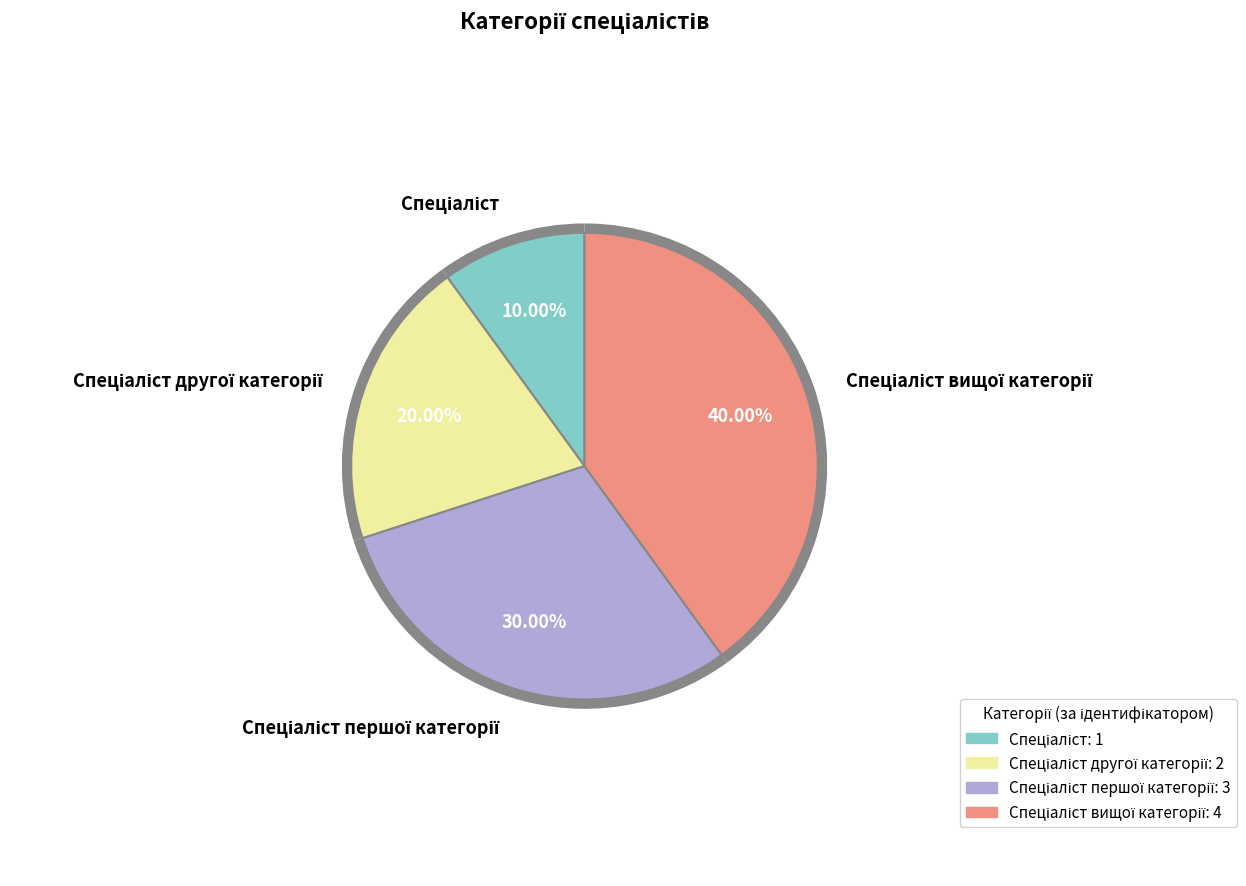

What is the ratio of the value at Спеціаліст другої категорії to the value at Спеціаліст першої категорії?

0.7